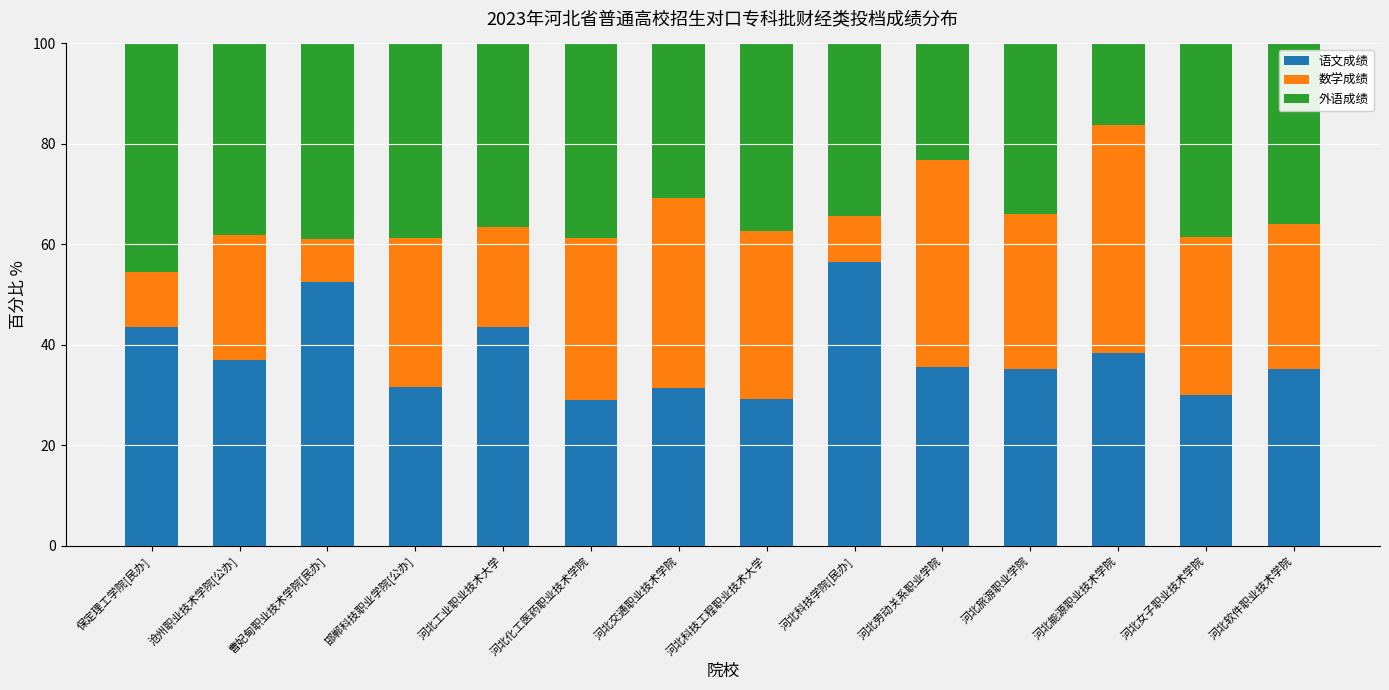

Read the 语文成绩 value at 河北交通职业技术学院.

31.5